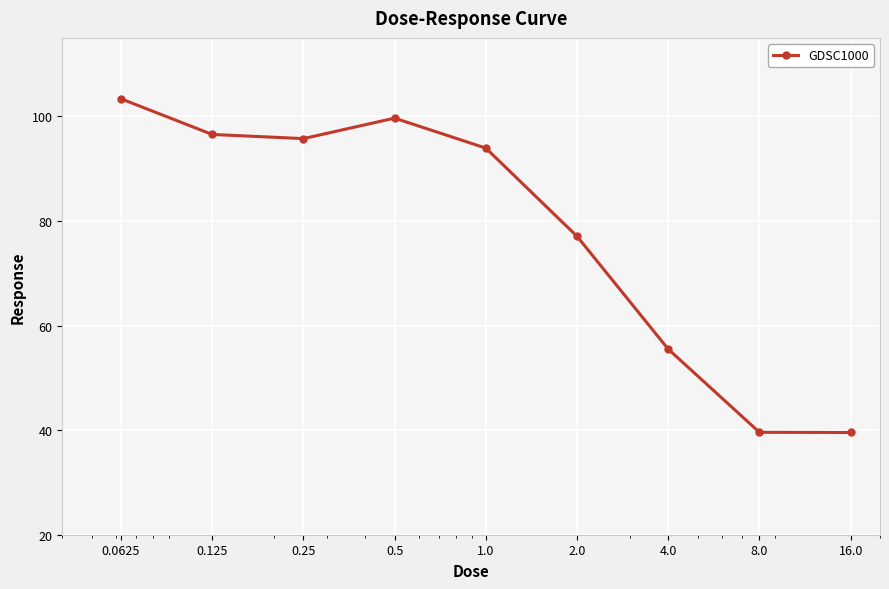

What is the value of the 7th point from the left?

55.5